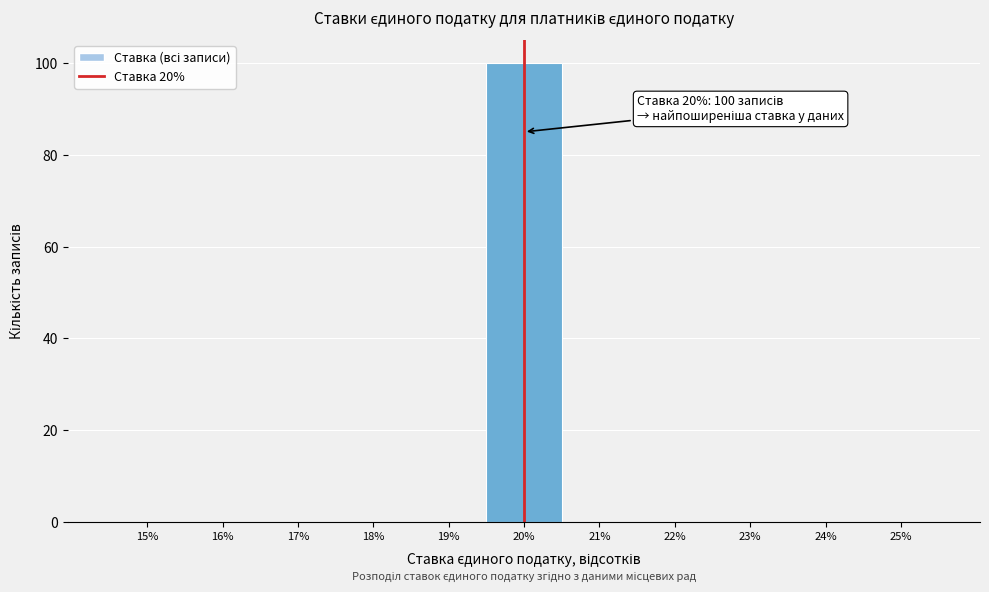

Which range on the x-axis has the tallest bar?

19.5 to 20.5